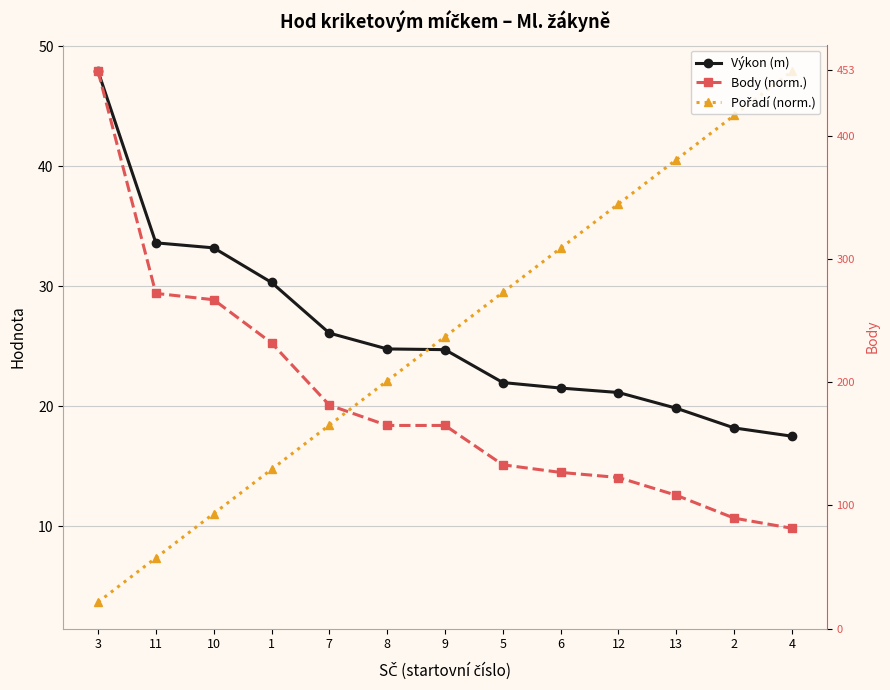

True or false: Výkon (m) and Body (norm.) intersect in this chart.

False